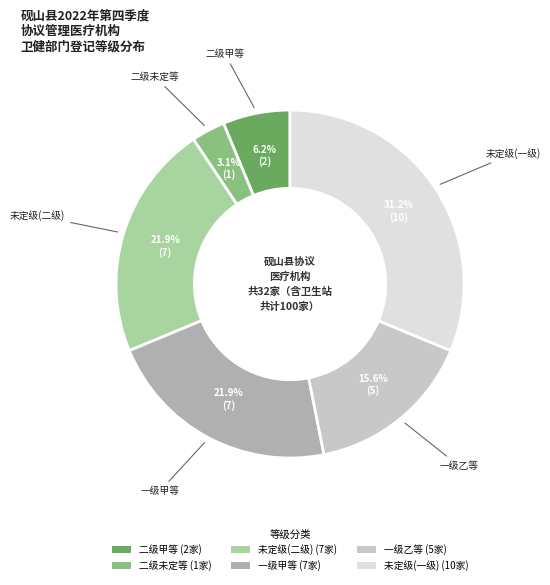

Approximately how many times larger is the value at 未定级(二级) compared to 二级甲等?

3.5